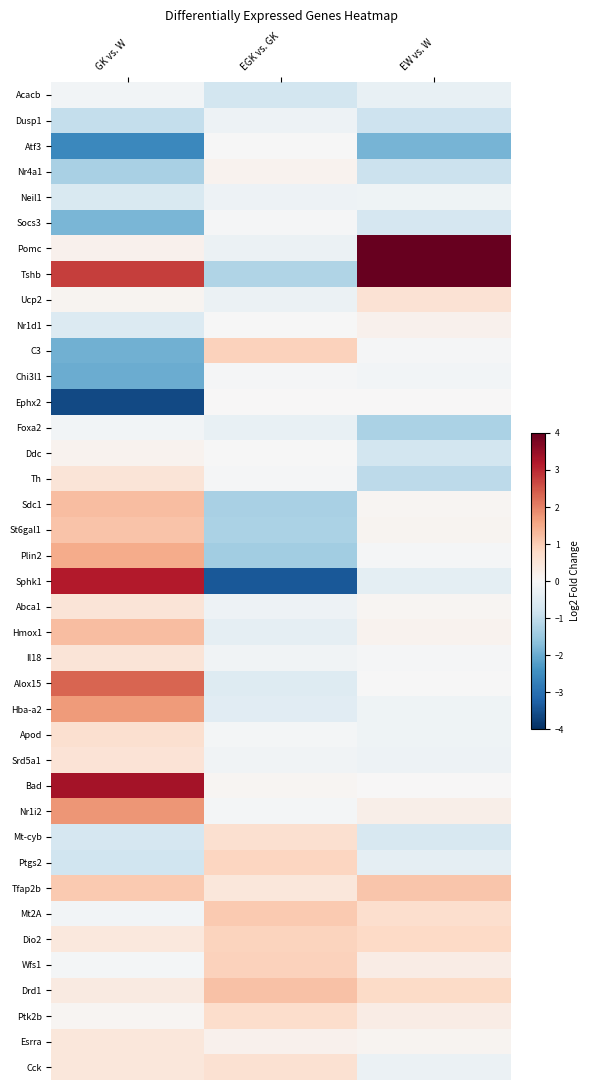

What is the maximum value shown in the chart?

4.4